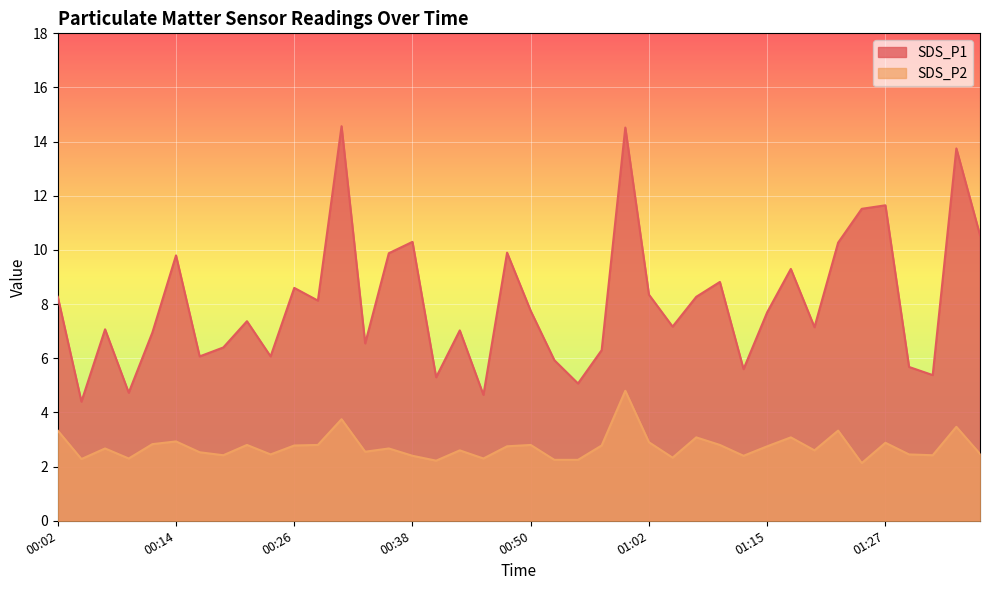

What is the difference between the highest and lowest values at 01:35?

10.3